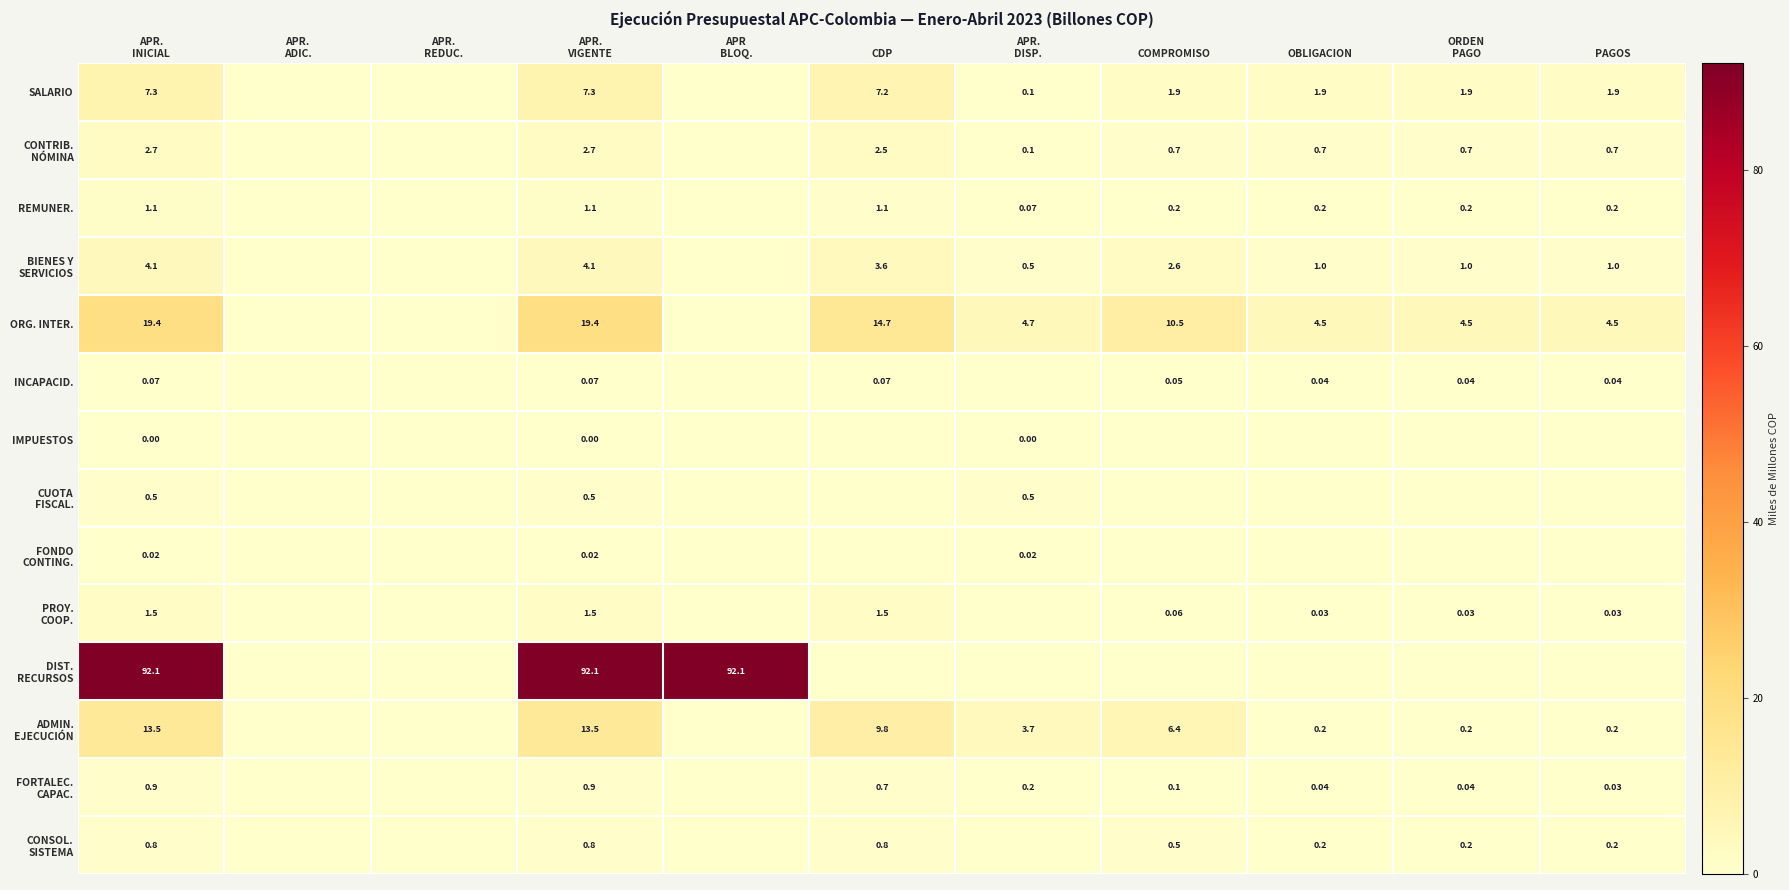

Rank the categories by ORG. INTER. value from lowest to highest.

APR. ADIC., APR. REDUC., APR BLOQ., OBLIGACION, ORDEN PAGO, PAGOS, APR. DISP., COMPROMISO, CDP, APR. INICIAL, APR. VIGENTE